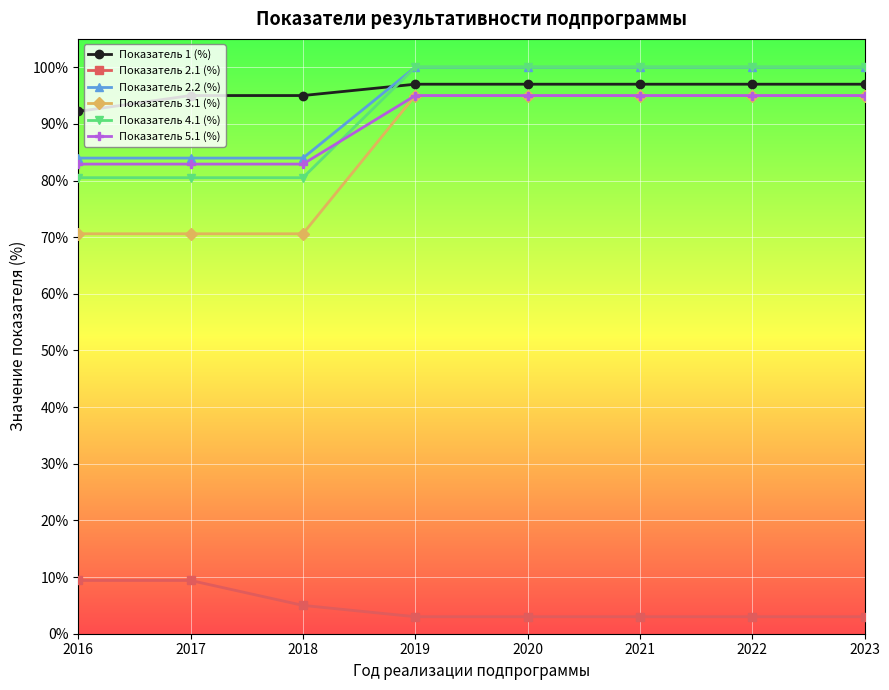

What is the value of the Показатель 2.2 (%) point at the 7th from the left?

100.0